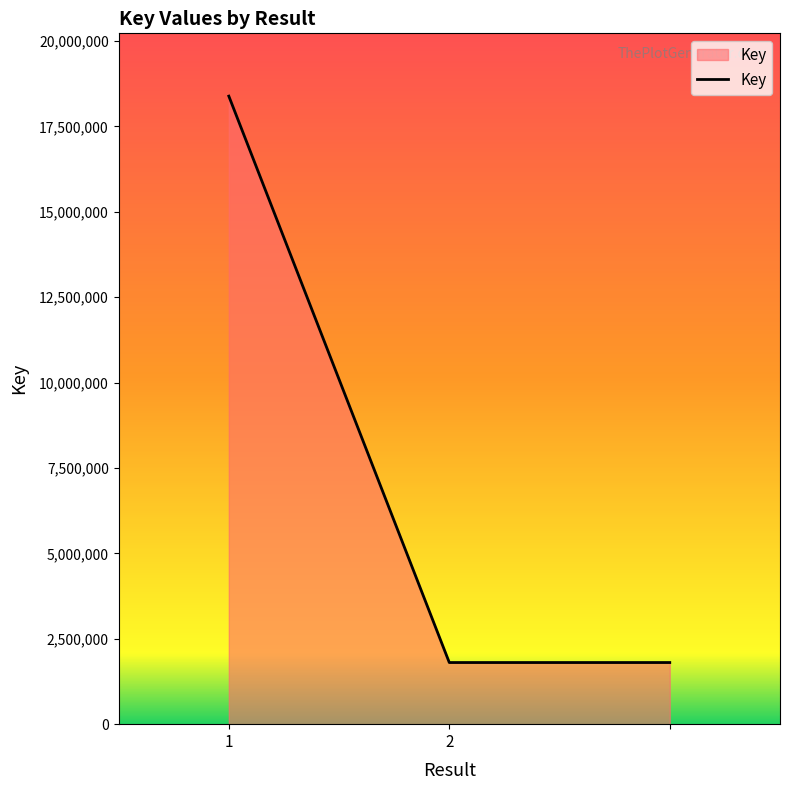

What is the difference between the maximum and minimum values?

16583911